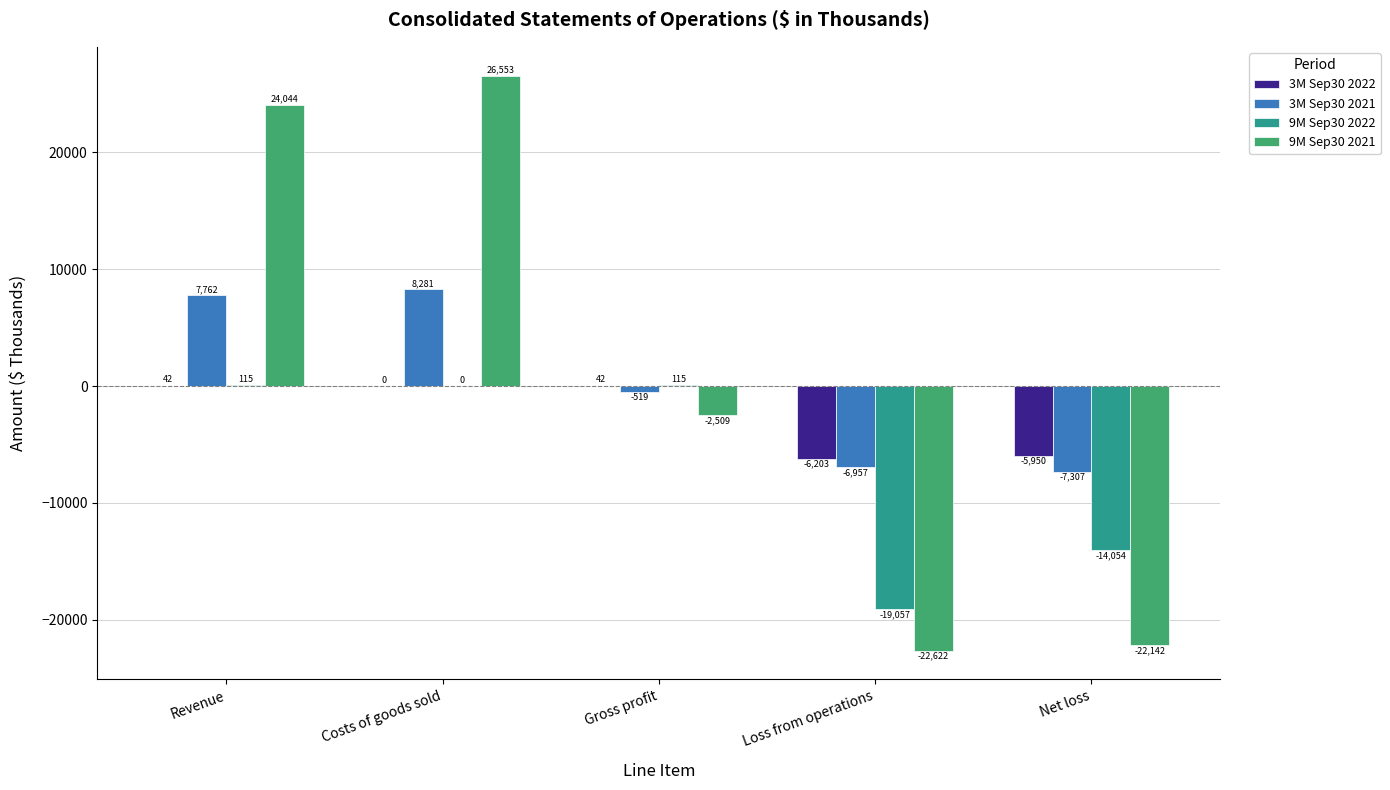

Are the bars grouped side by side (vs. stacked)?

Yes